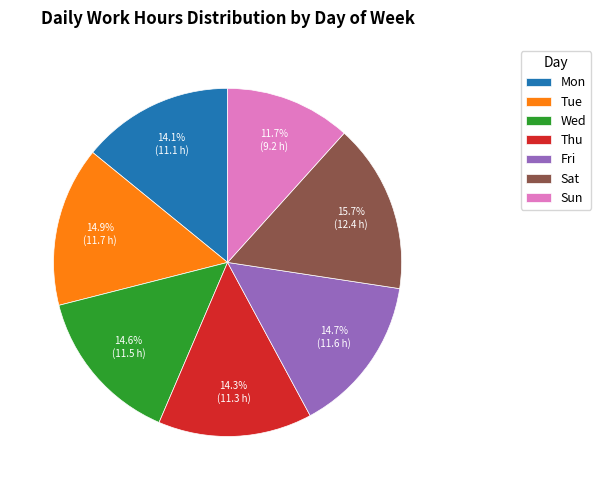

Does Tue represent more than half of the total?

No